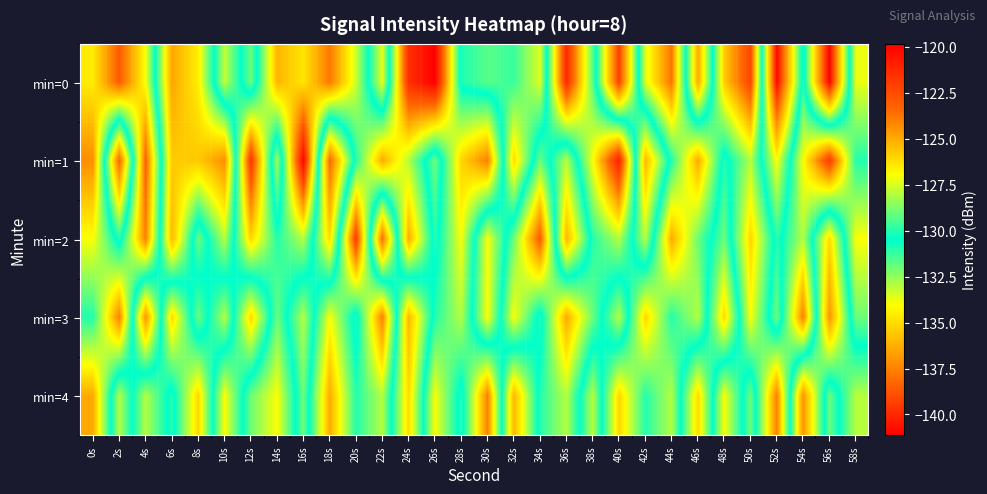

At 24s, list the series in order from smallest to largest.

min=3, min=4, min=1, min=2, min=0